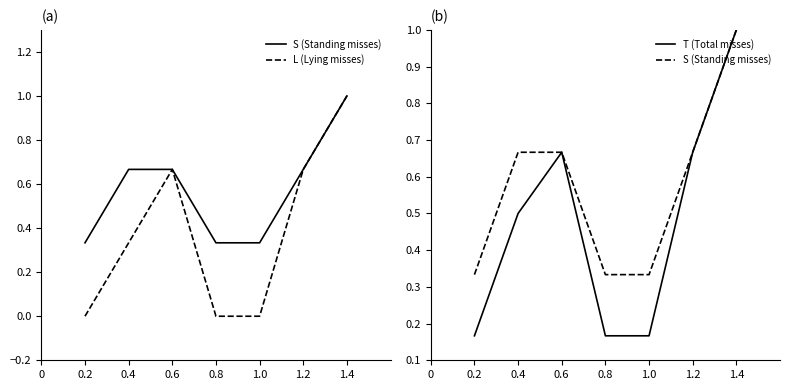

Is this an area chart (filled region under the line)?

No